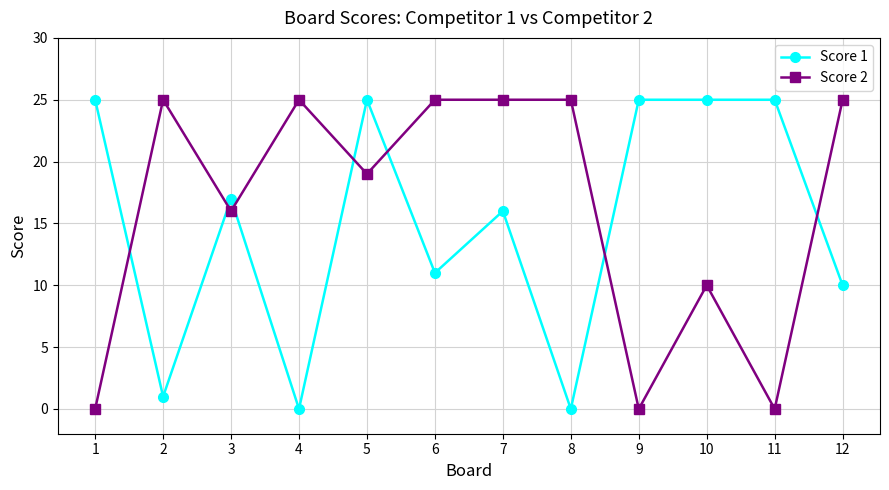

What is the difference between the highest and lowest values at 2?

24